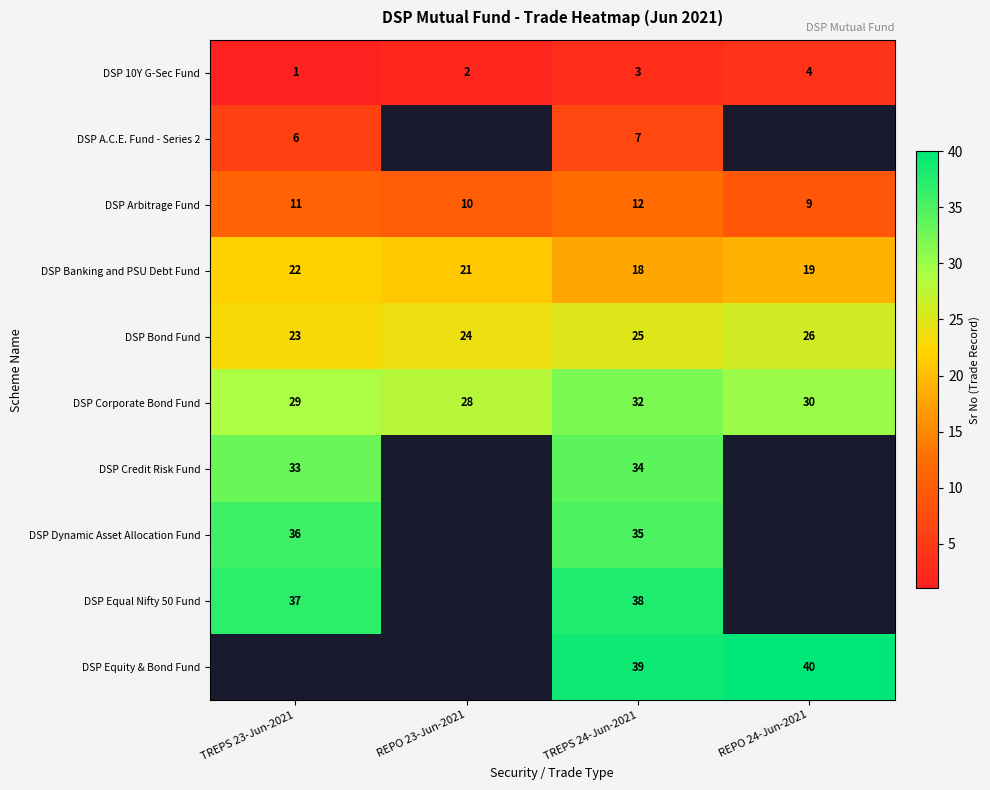

How many series are shown in this chart?

10